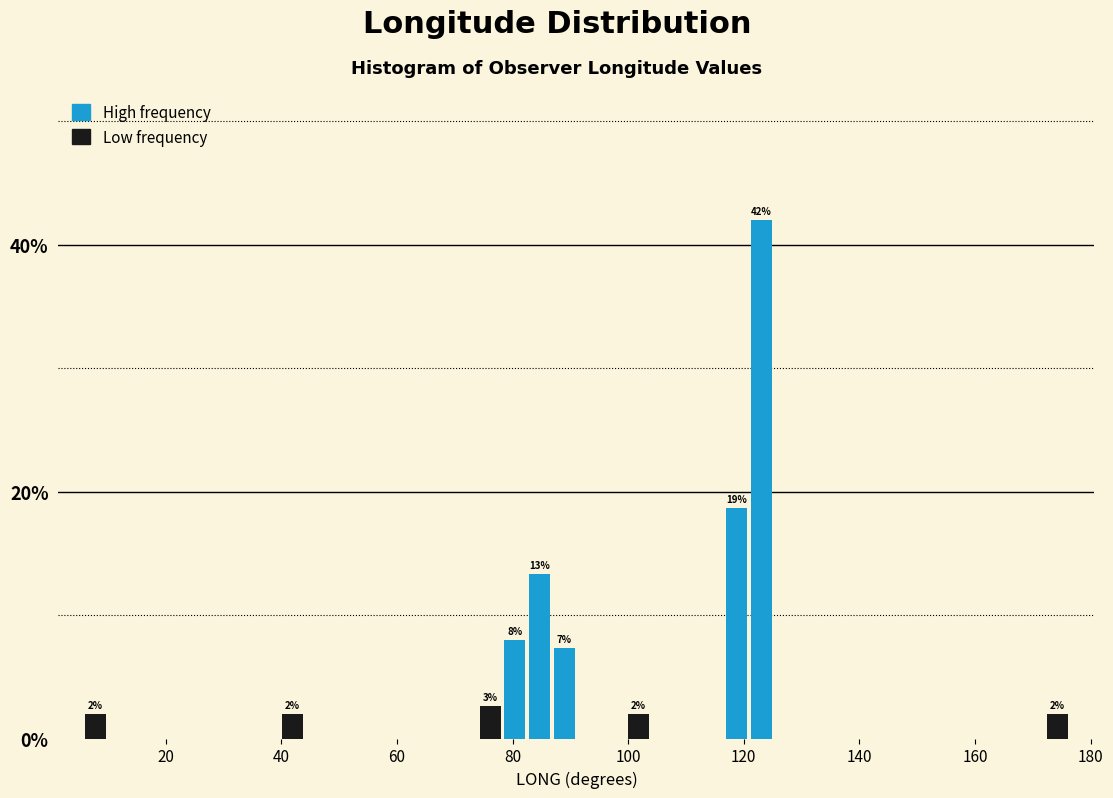

Read against the x-axis, roughly where is the centre of the tallest bar?

124